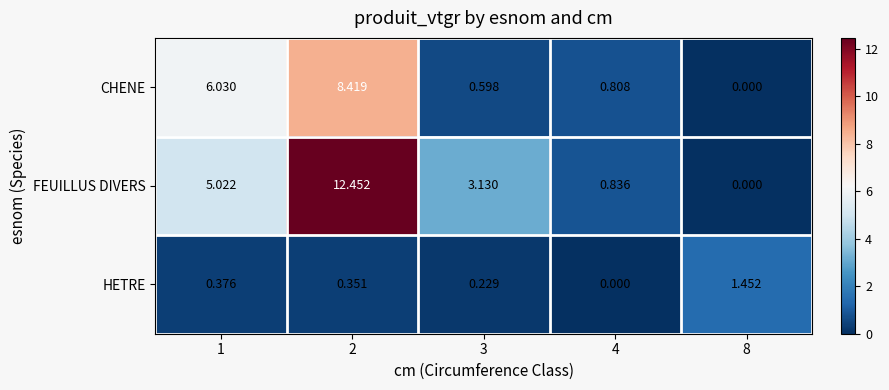

What is the spread (max minus min) of values at 2?

12.1